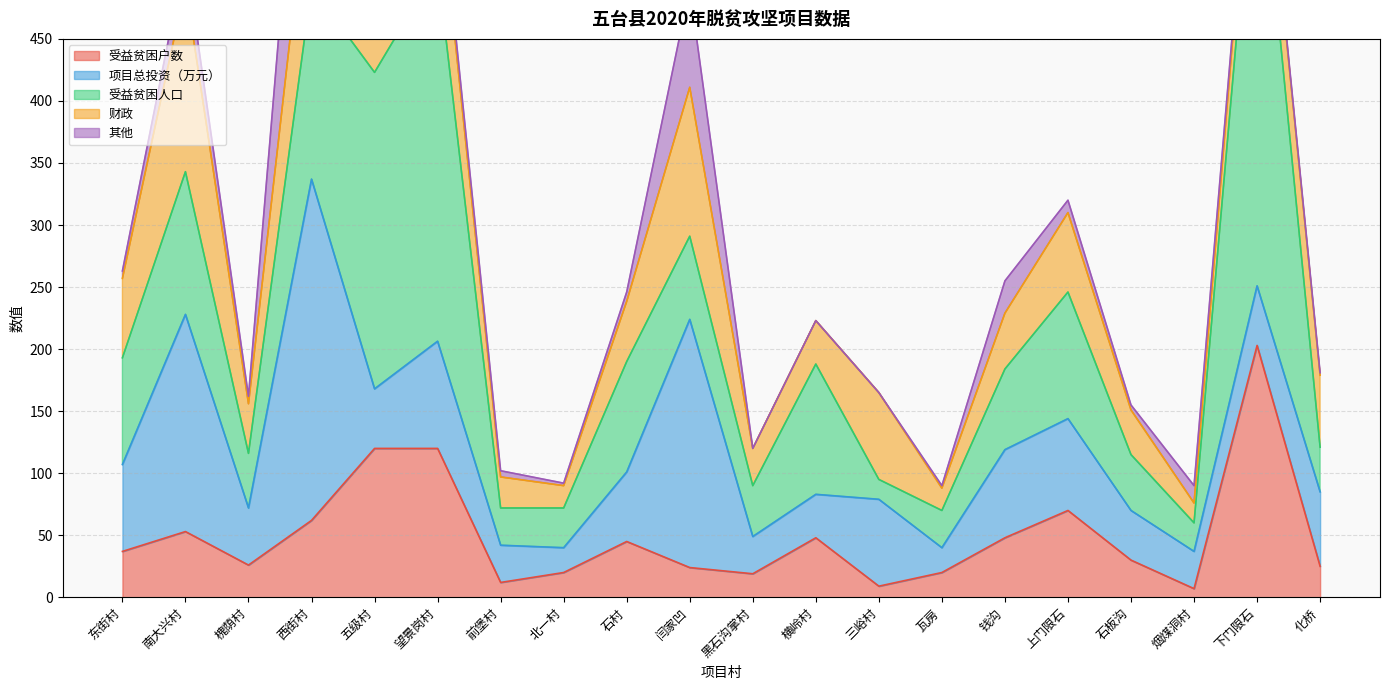

What is the value of the 受益贫困户数 point at the 3rd from the left?

26.0